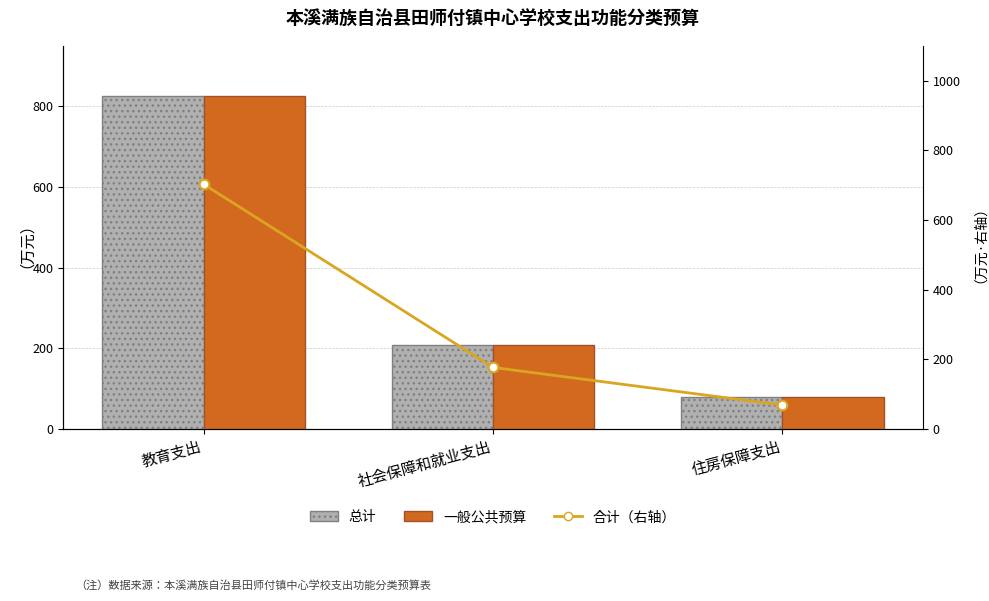

Reading left to right, extract all data points from this chart.

总计: 教育支出=826.5	社会保障和就业支出=207.3	住房保障支出=80.0
一般公共预算: 教育支出=826.5	社会保障和就业支出=207.3	住房保障支出=80.0
合计（右轴）: 教育支出=702.5	社会保障和就业支出=176.2	住房保障支出=68.0